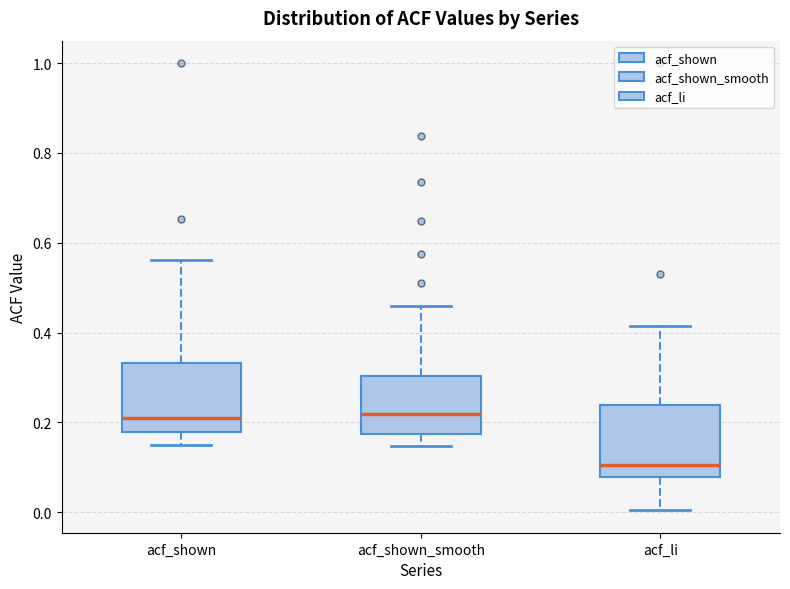

Where is the lower edge of the box for acf_shown_smooth on the y-axis? The values are not printed on the chart, so give them approximately, as read against the axis.

0.18